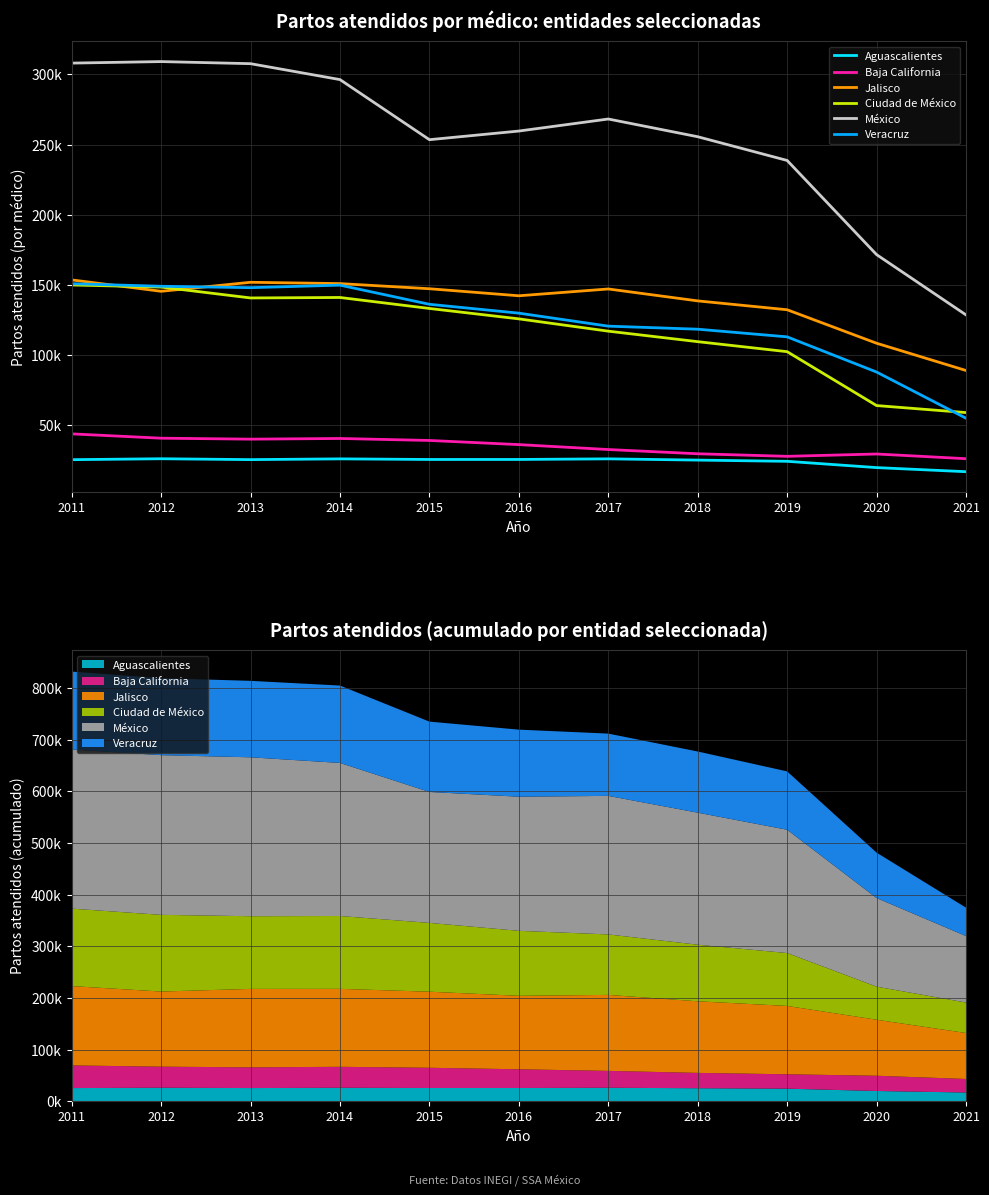

At which label does Baja California reach its minimum?

2021